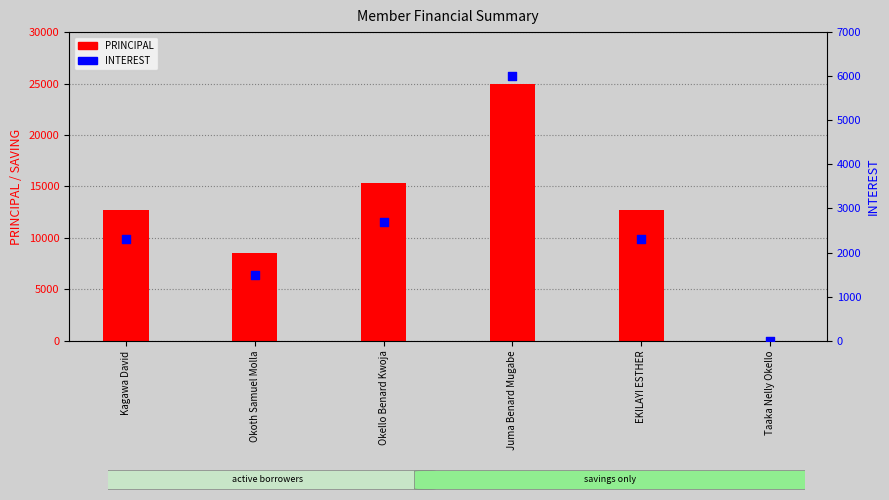

What are all the series names shown in the legend?

PRINCIPAL, INTEREST